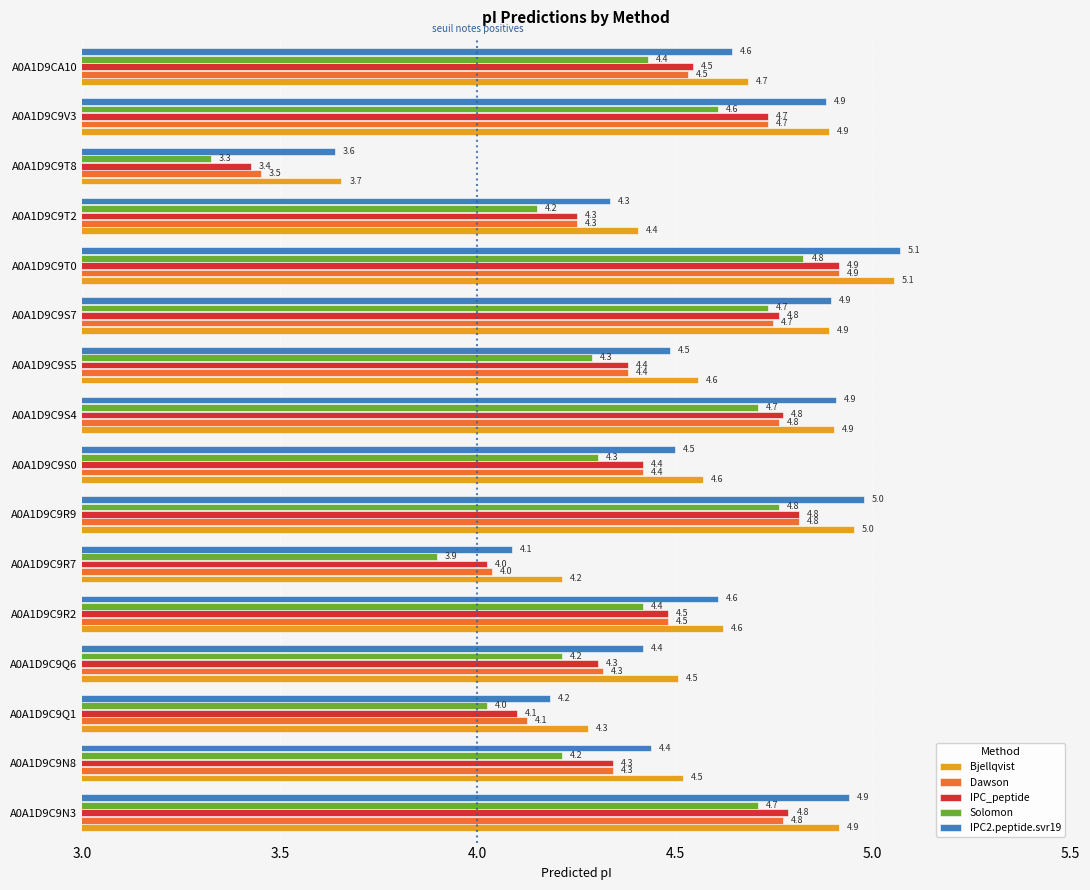

At how many categories does at least one series exceed 3?

16